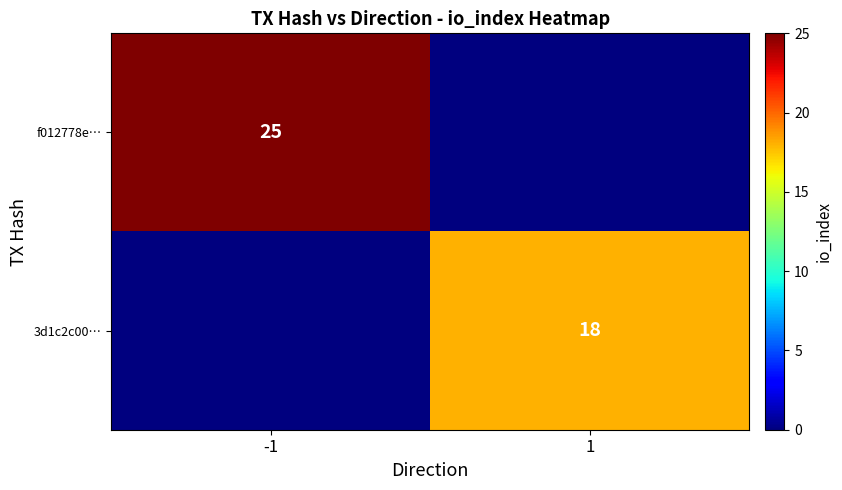

The value of f012778e… at -1 is 25. True or false?

True